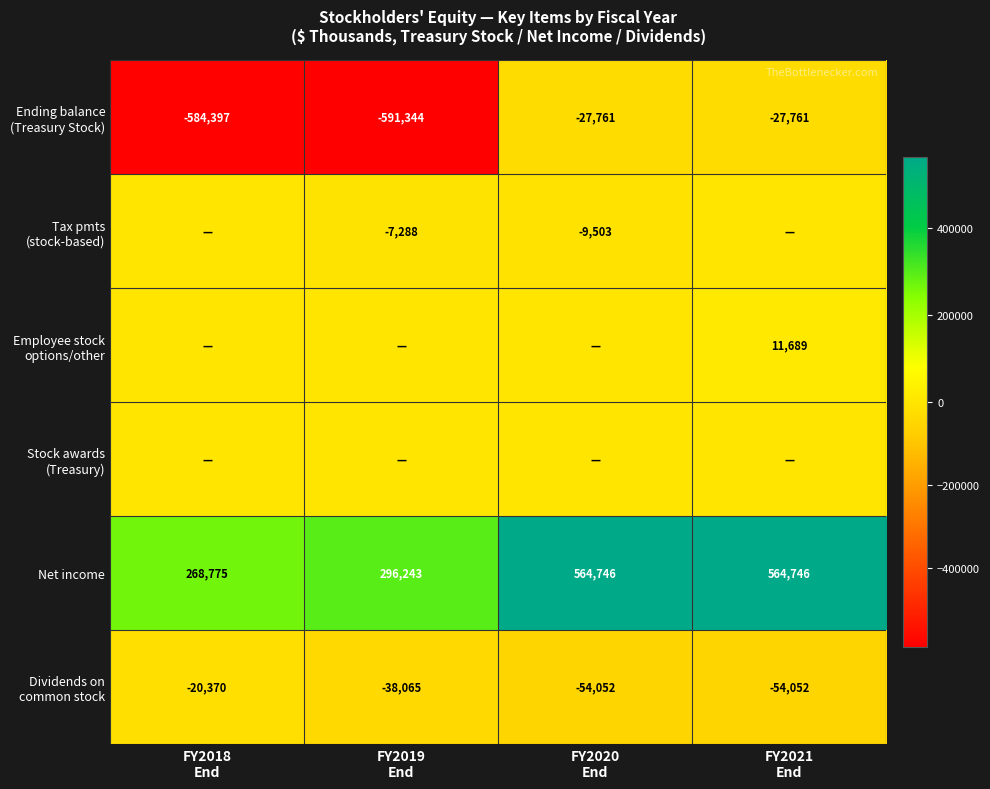

What is the maximum value for Net income?

564746